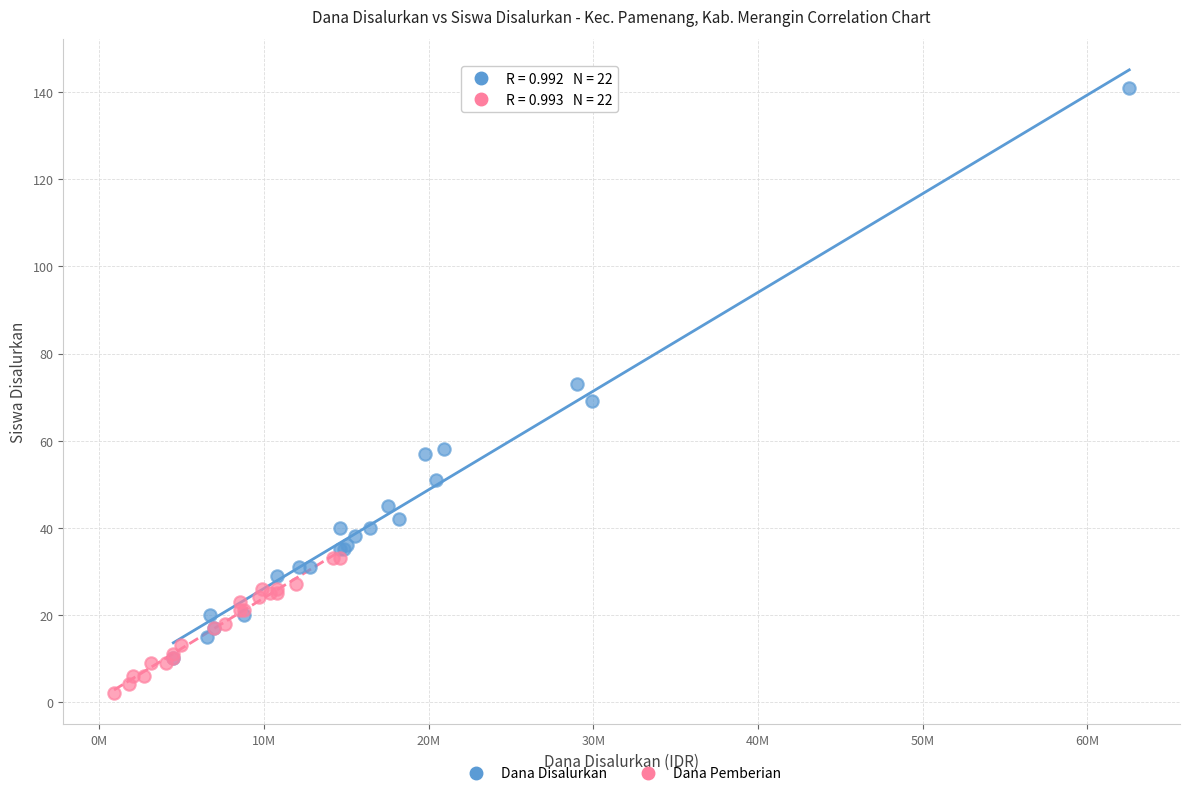

Which series has the largest Y range (max minus min)?

Dana Disalurkan